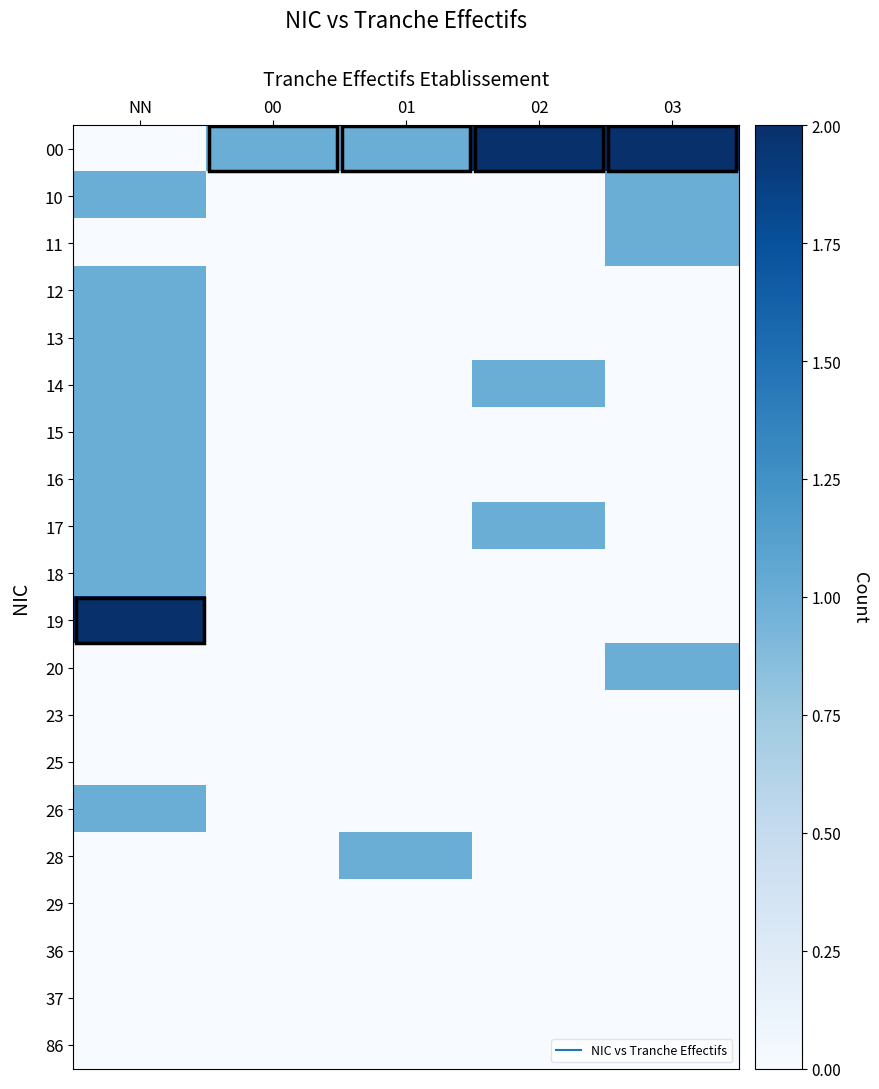

Count the number of categories in the chart.

5